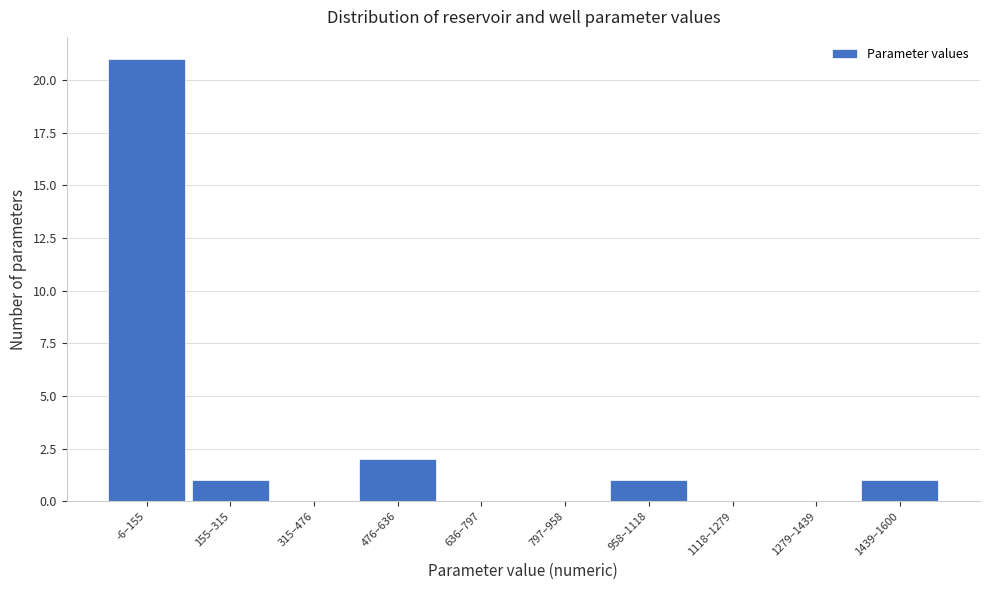

Reading left to right, what are all the values shown in this chart?

-6–155=21	155–315=1	315–476=0	476–636=2	636–797=0	797–958=0	958–1118=1	1118–1279=0	1279–1439=0	1439–1600=1